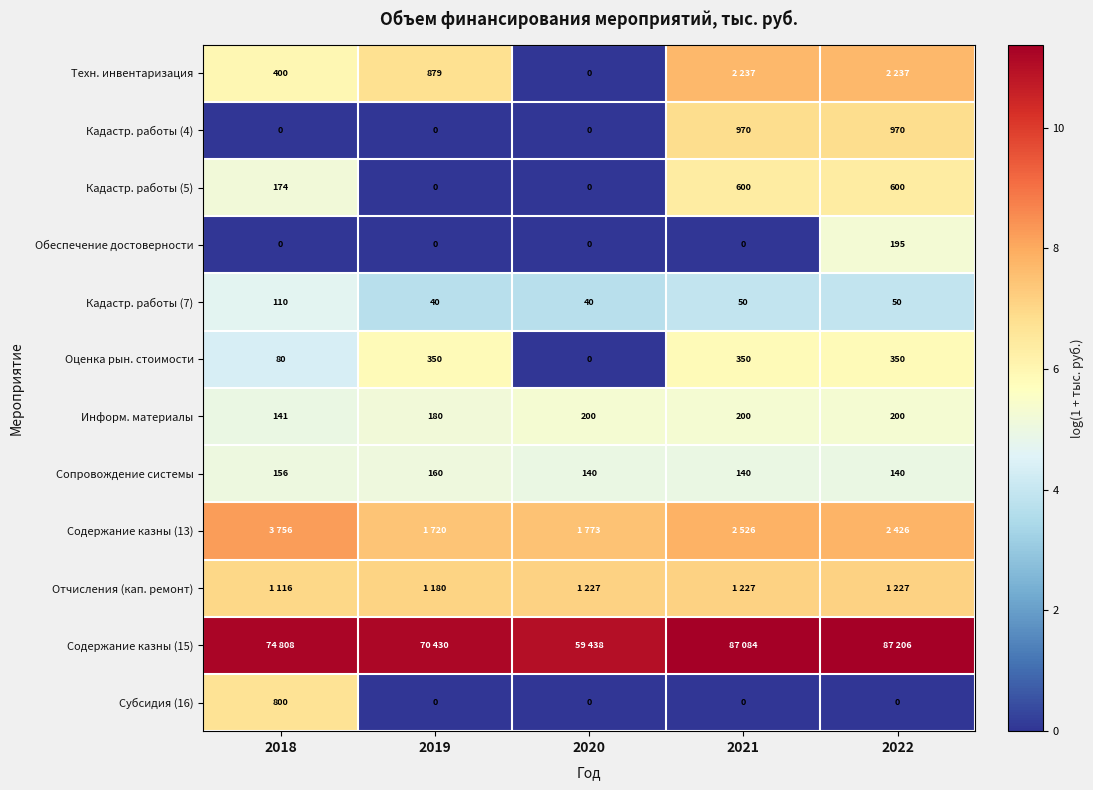

Count the number of data series in this chart.

12